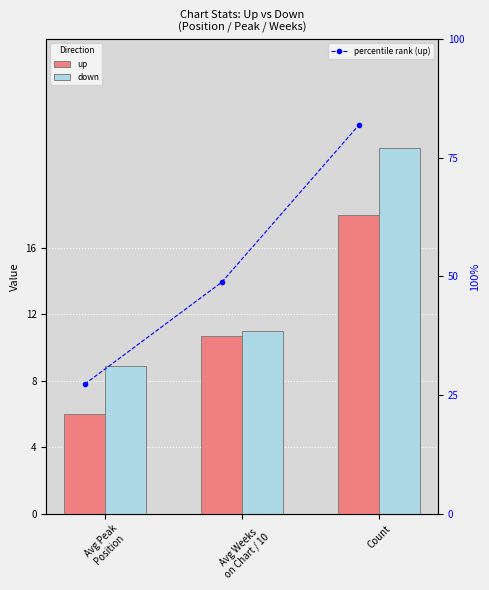

What is the average value of the up series?

11.6